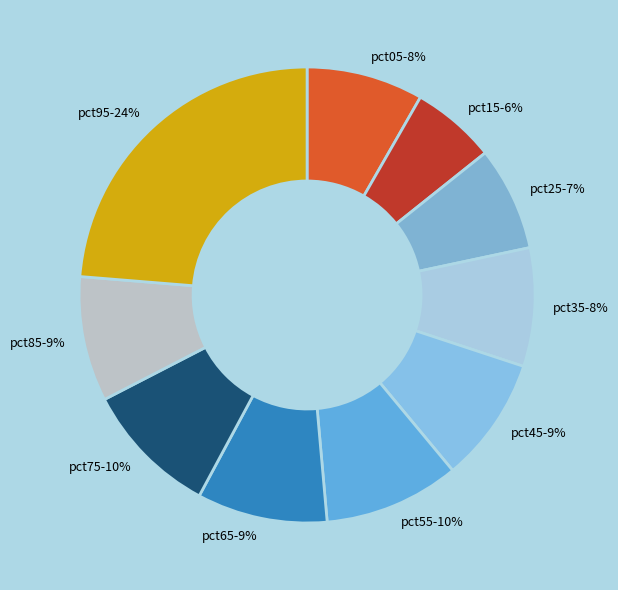

How many slices are in this pie chart?

10